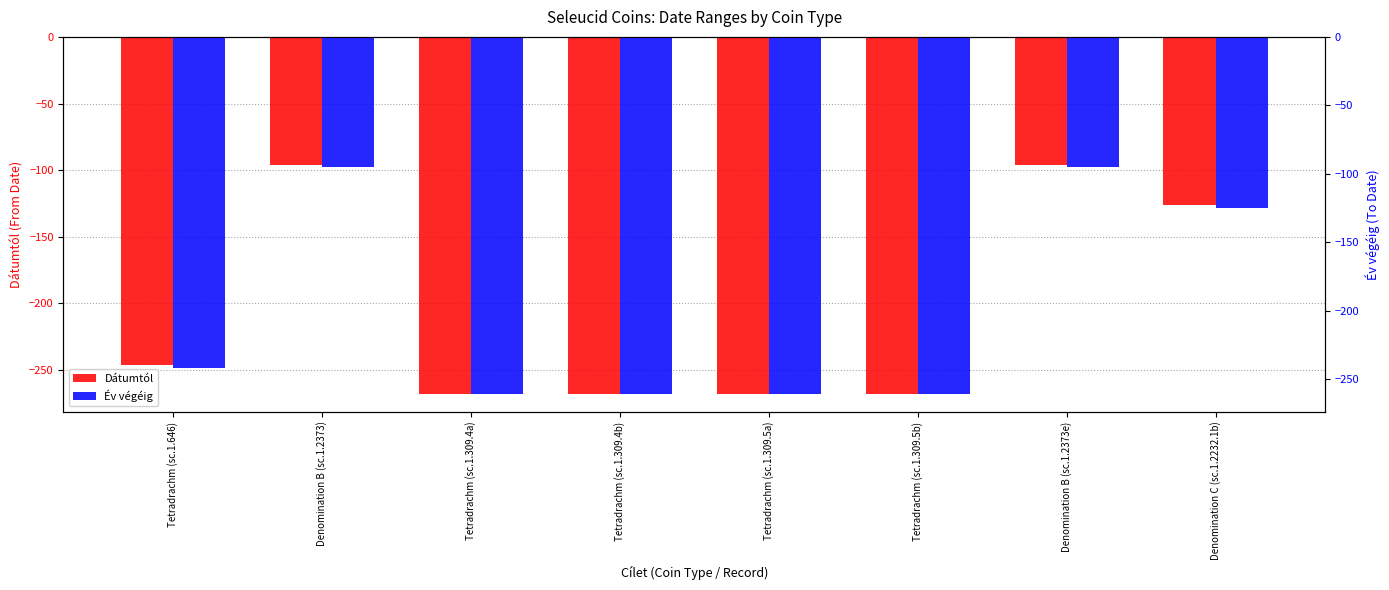

Rank the series at Denomination B (sc.1.2373e) from lowest to highest value.

Dátumtól, Év végéig